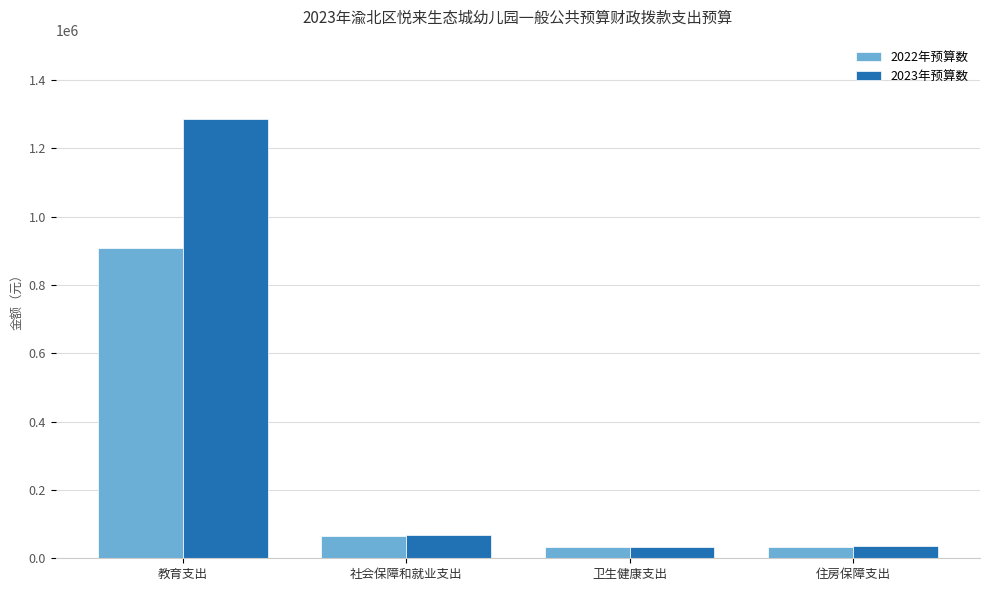

What is the label of the 1st bar from the left?

教育支出